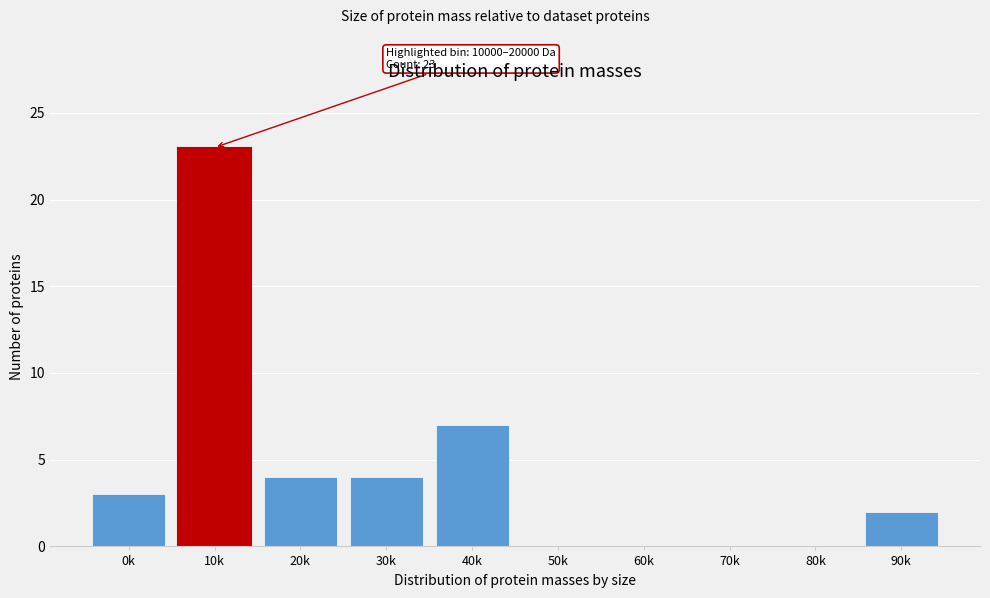

Reading left to right, what are all the values shown in this chart?

0k=3	10k=23	20k=4	30k=4	40k=7	50k=0	60k=0	70k=0	80k=0	90k=2